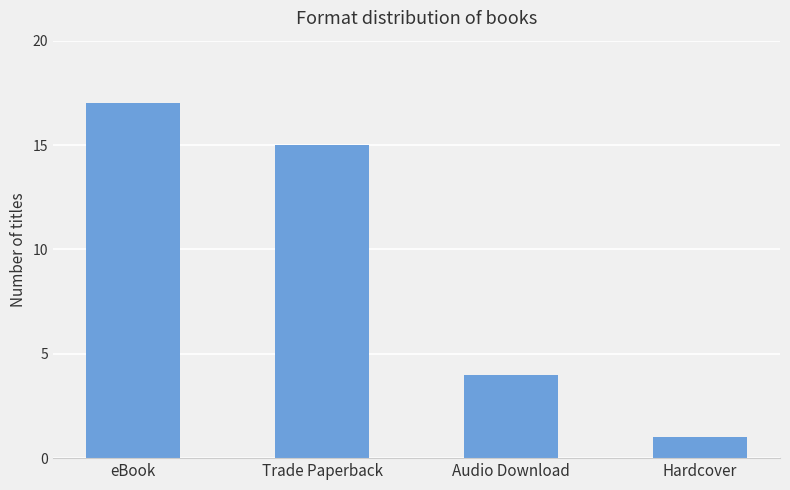

Reading left to right, extract all data points from this chart.

17	15	4	1